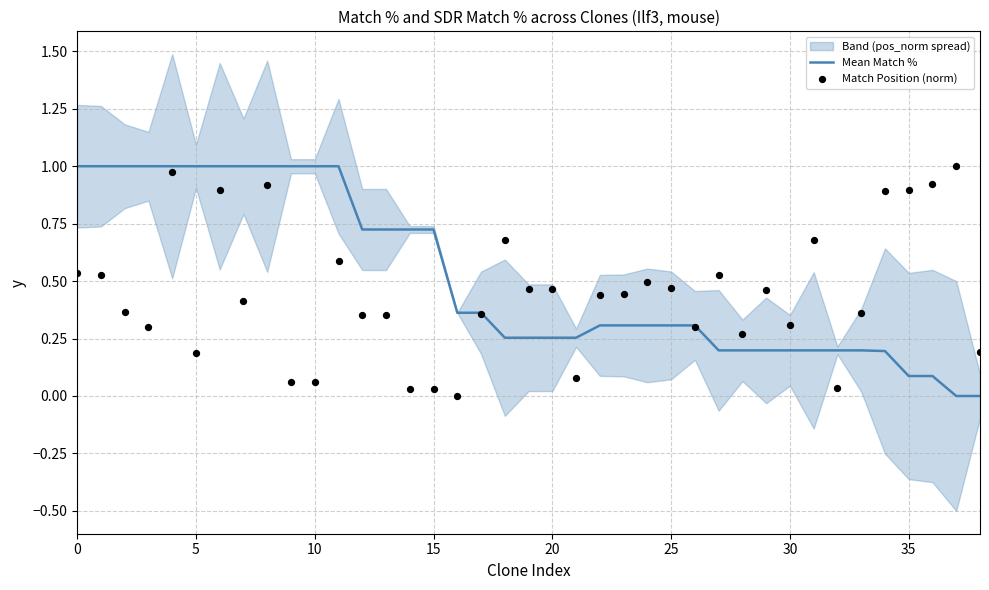

At how many categories does at least one series exceed 0?

39